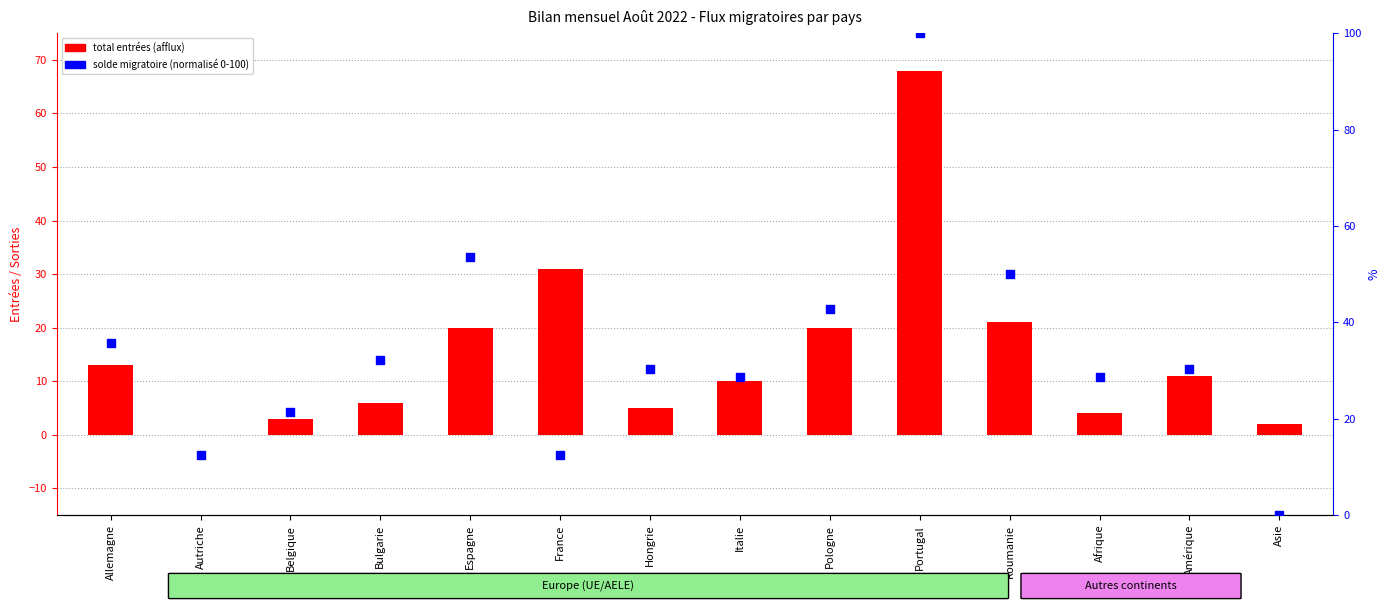

Is the value of solde migratoire (normalisé) at Roumanie greater than the value of total entrées (afflux) at Roumanie?

Yes